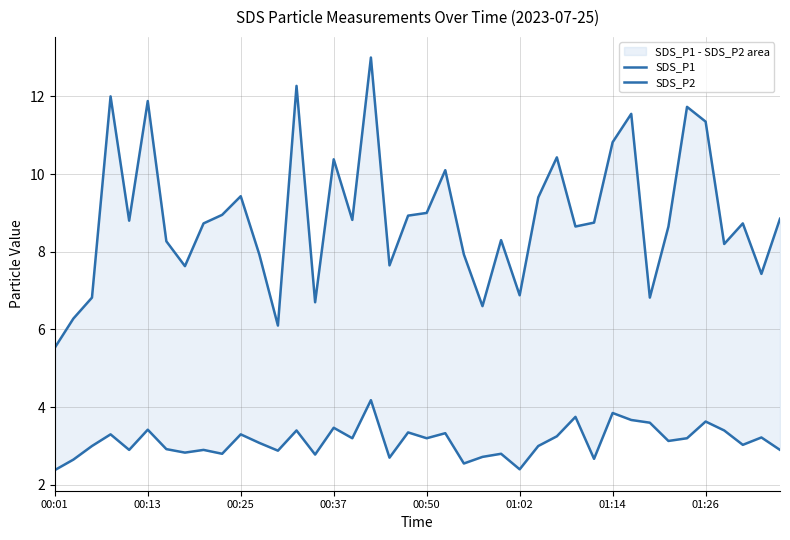

Does the chart display data point markers on the line(s)?

No